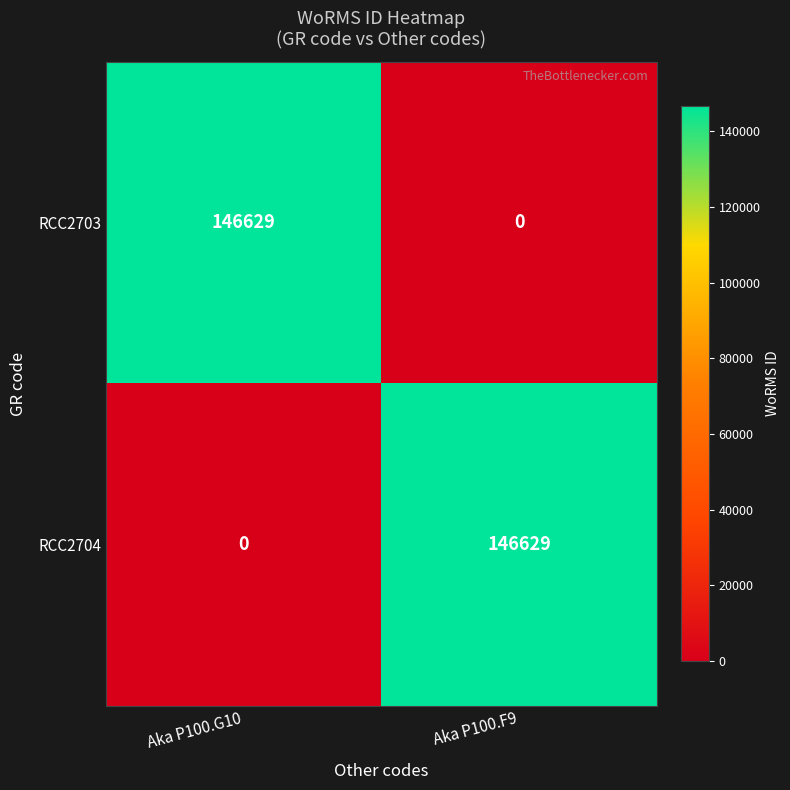

What is the difference between the RCC2704 values at Aka P100.G10 and Aka P100.F9?

146629